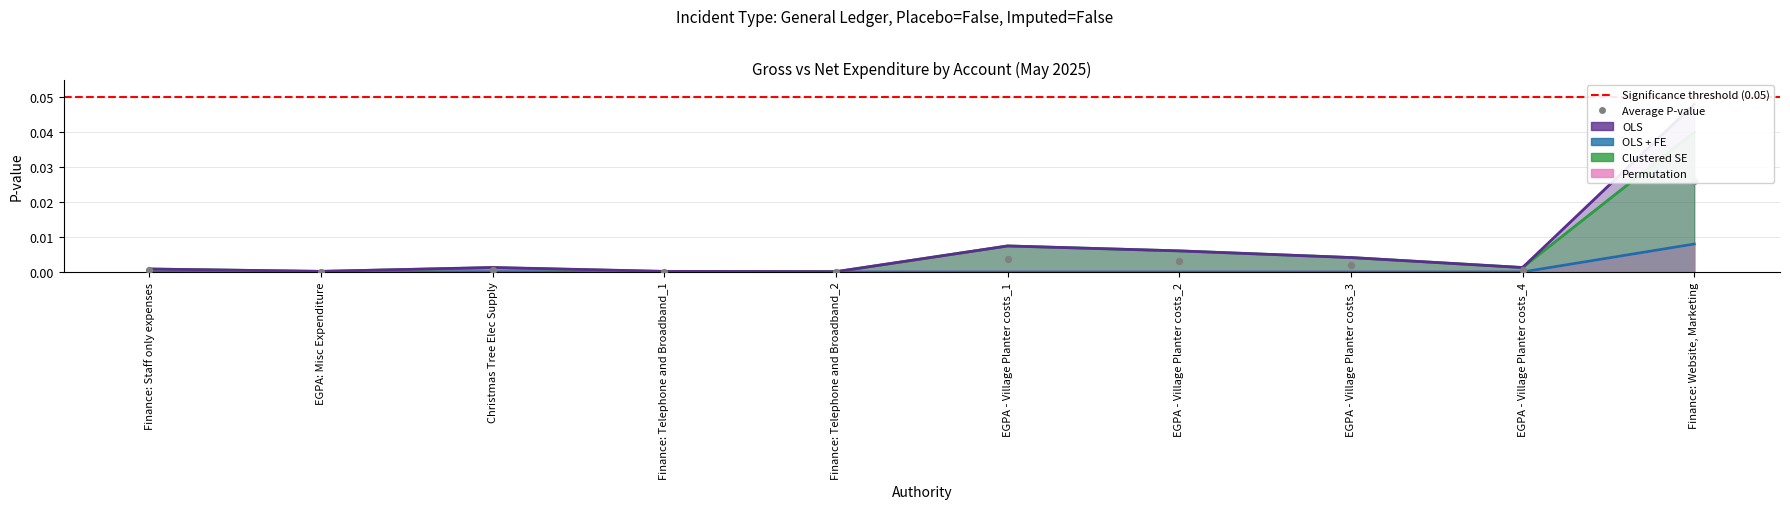

At which category is the sum across all series the highest?

Finance: Website, Marketing